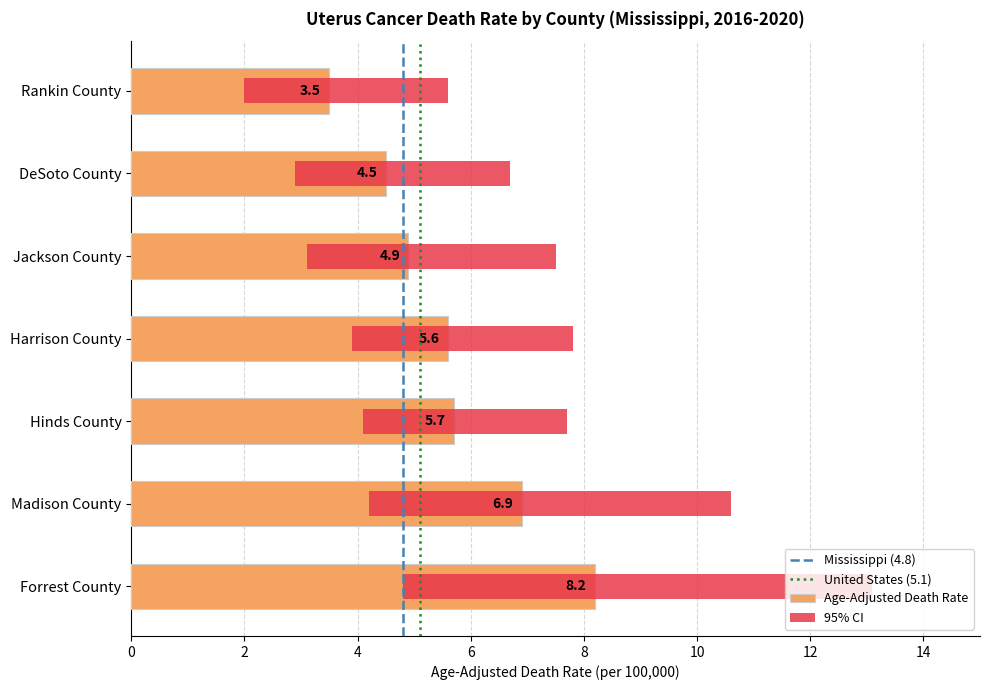

At Jackson County, list the series in order from largest to smallest.

Upper CI, Age-Adjusted Death Rate, Lower CI